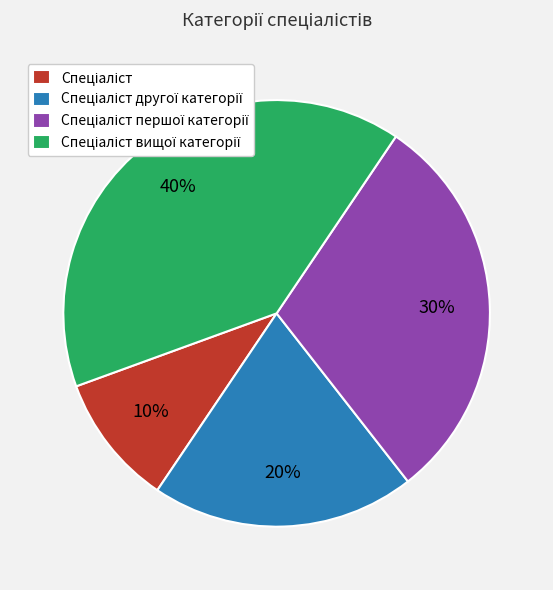

Is there any slice that represents more than half of the pie?

No